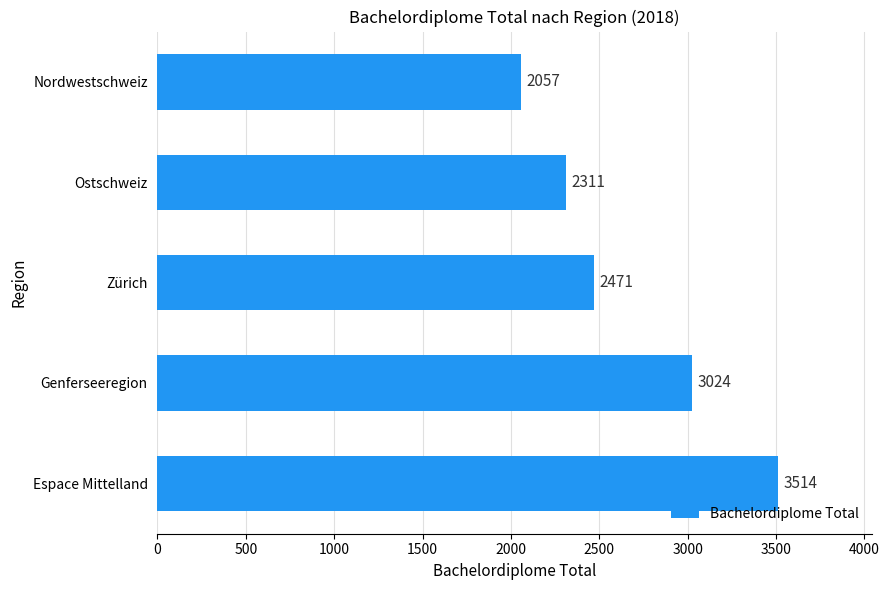

What is the sum of all values?

13377